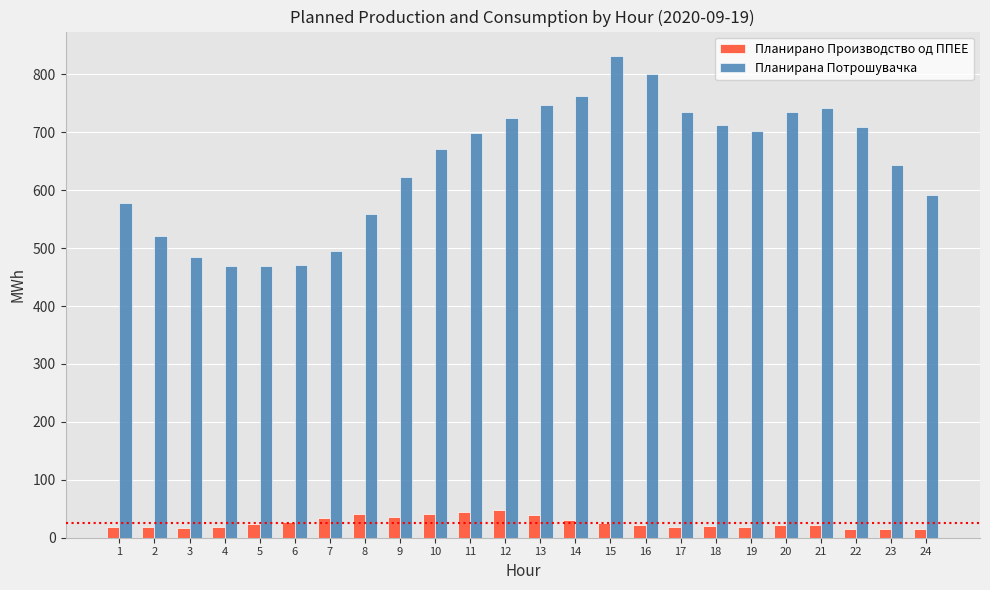

Read the Планирана Потрошувачка value at 14.

762.8